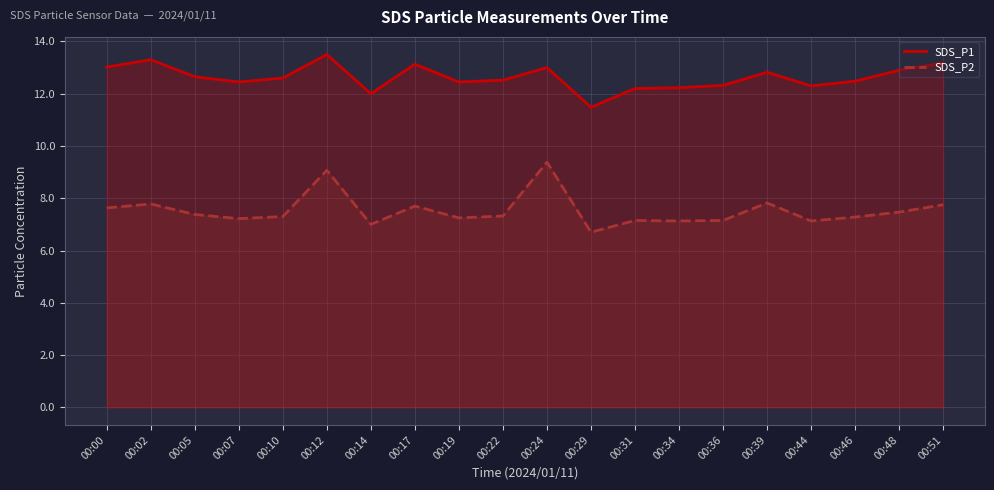

True or false: SDS_P2 and SDS_P1 intersect in this chart.

False